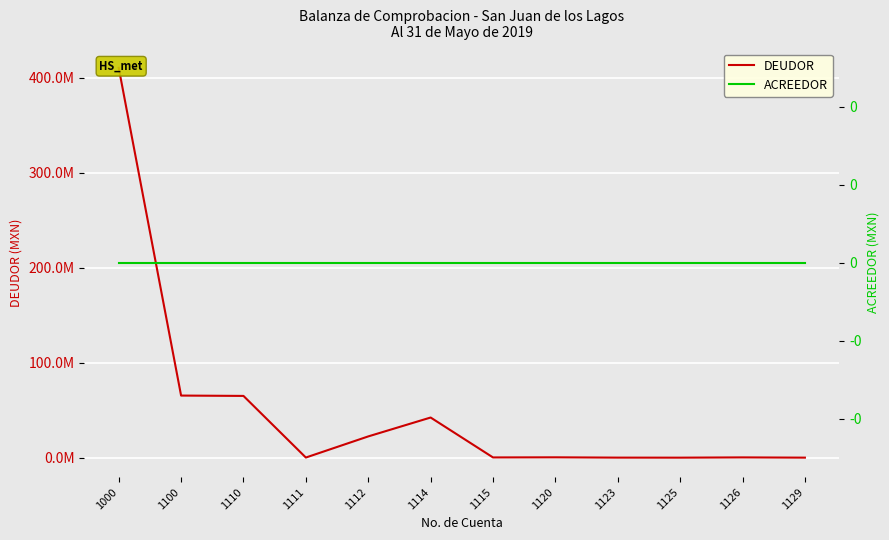

True or false: ACREEDOR and DEUDOR intersect in this chart.

False